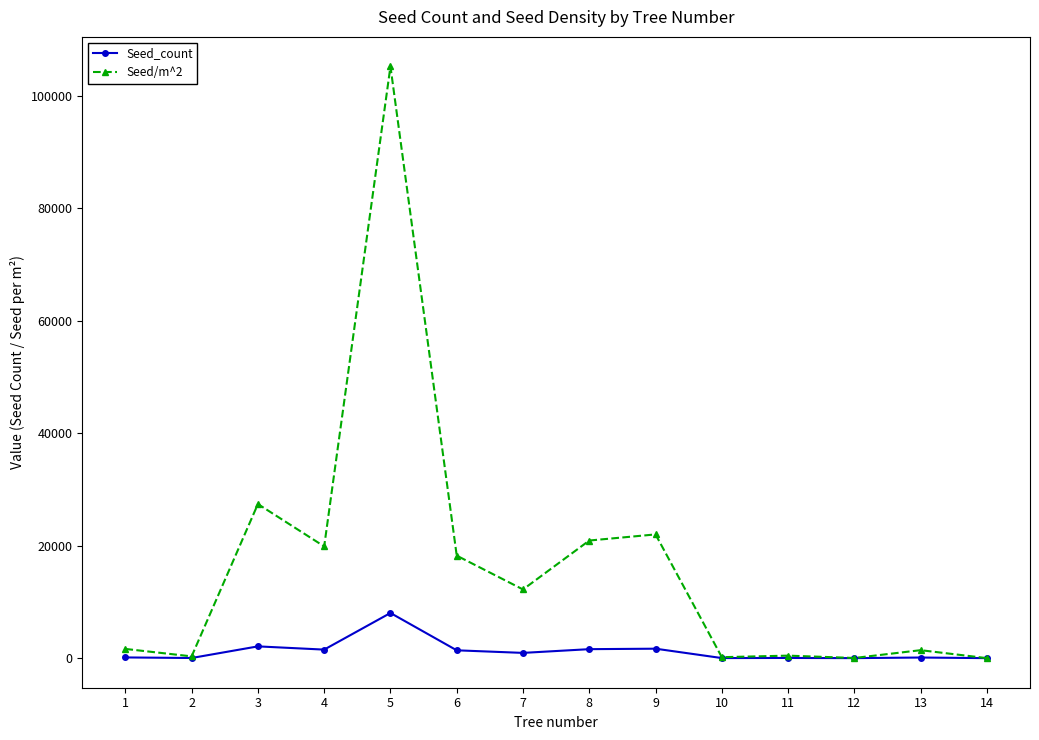

The value of Seed/m^2 at 7 is 7915.7. True or false?

False